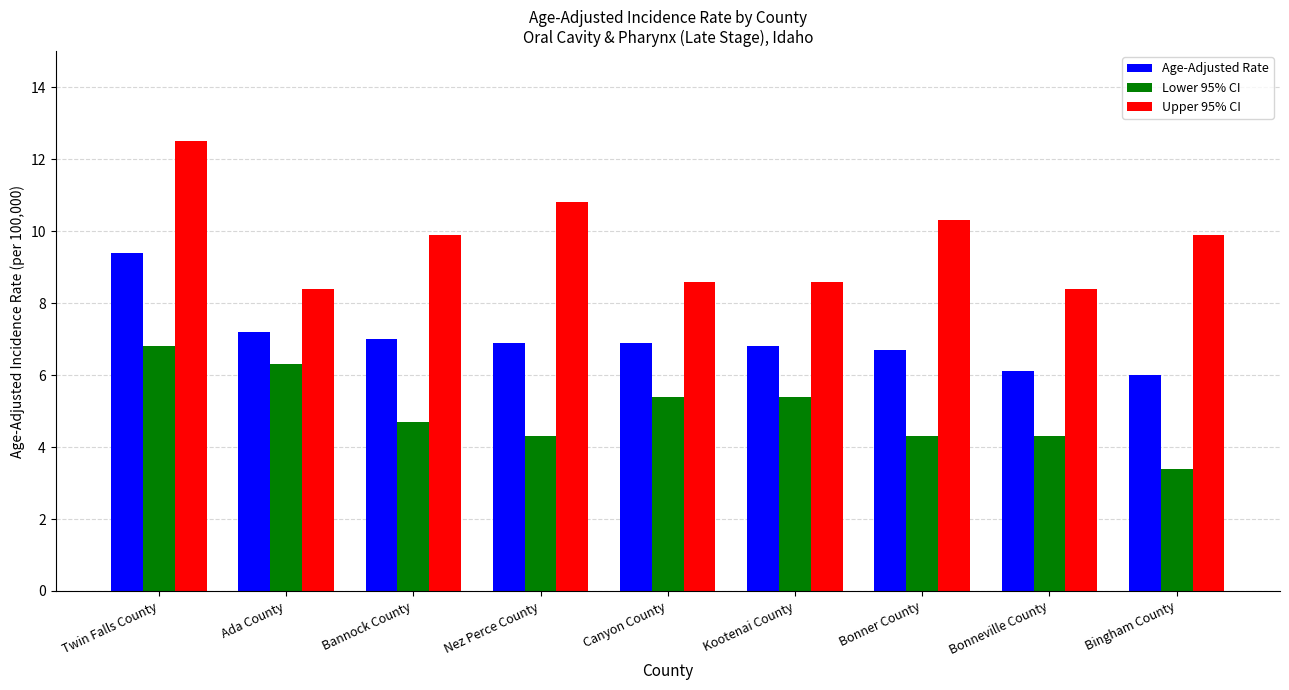

Does the chart contain stacked bars?

No